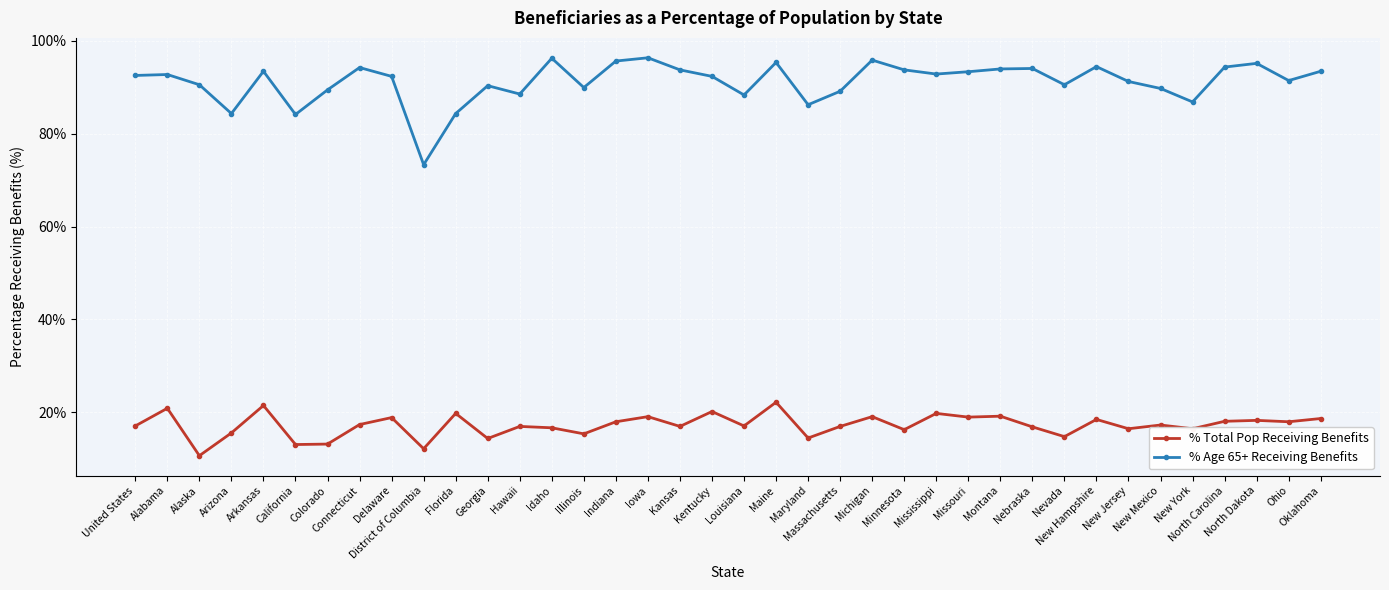

How many interior local peaks does the % Age 65+ Receiving Benefits series have?

11